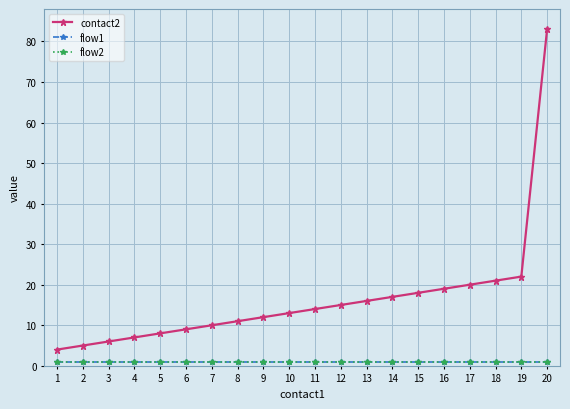

What is the value of the flow2 point at the 19th from the left?

1